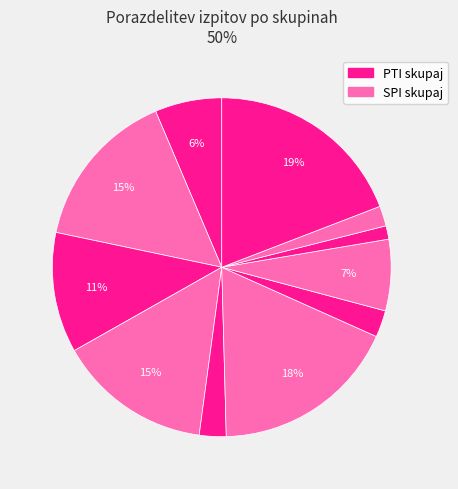

How many segments does this pie chart have?

11